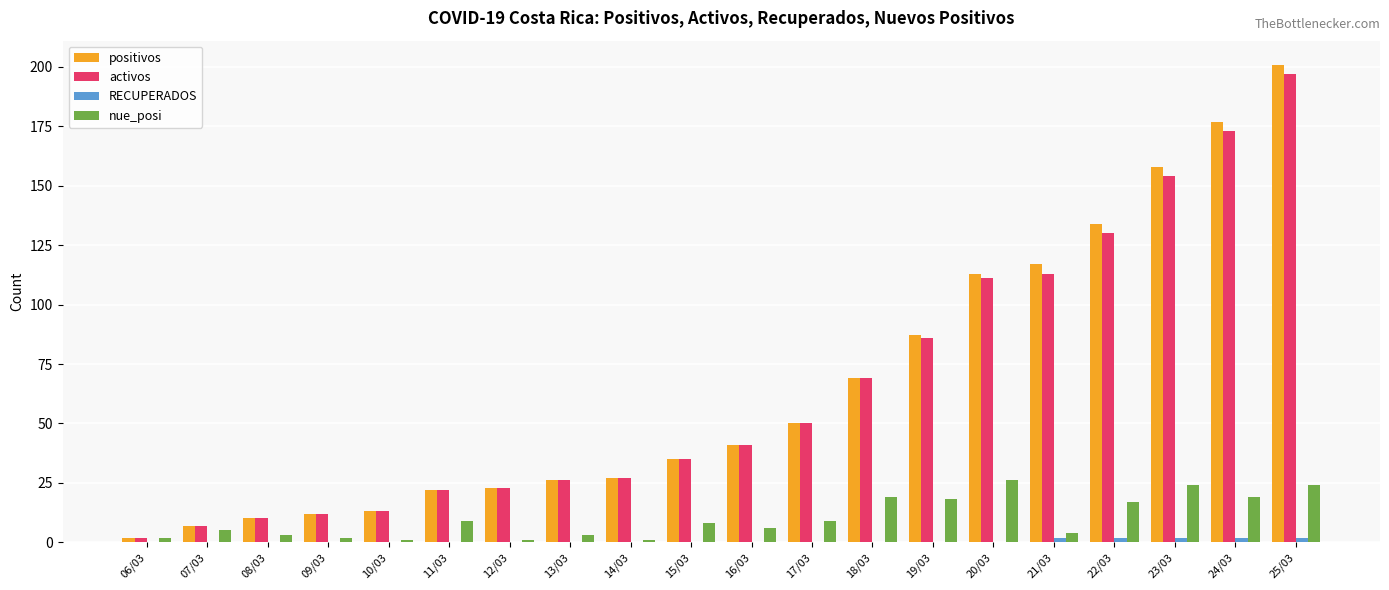

What is the sum of all positivos values?

1324